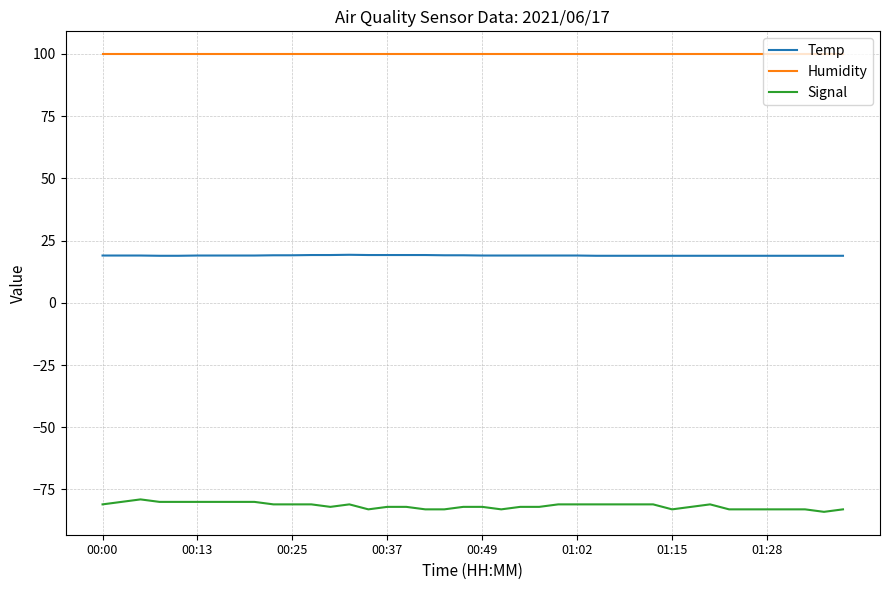

What is the smallest value displayed?

-84.0